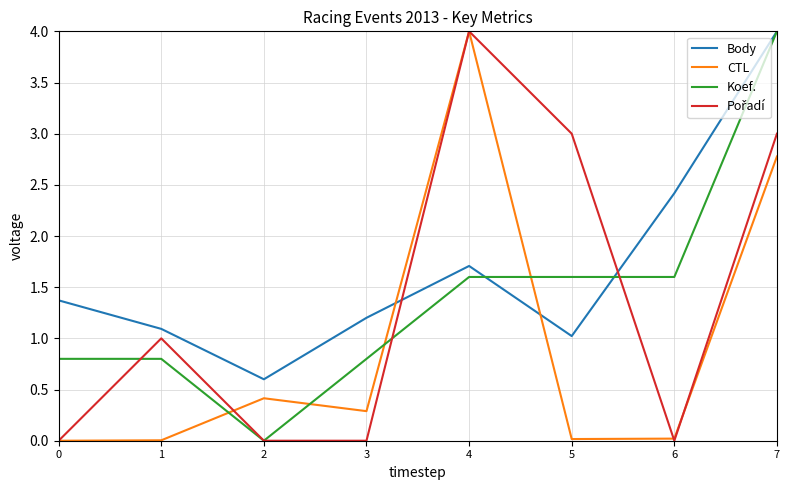

What is the difference between the second highest and second lowest values in the Koef. series?

0.8